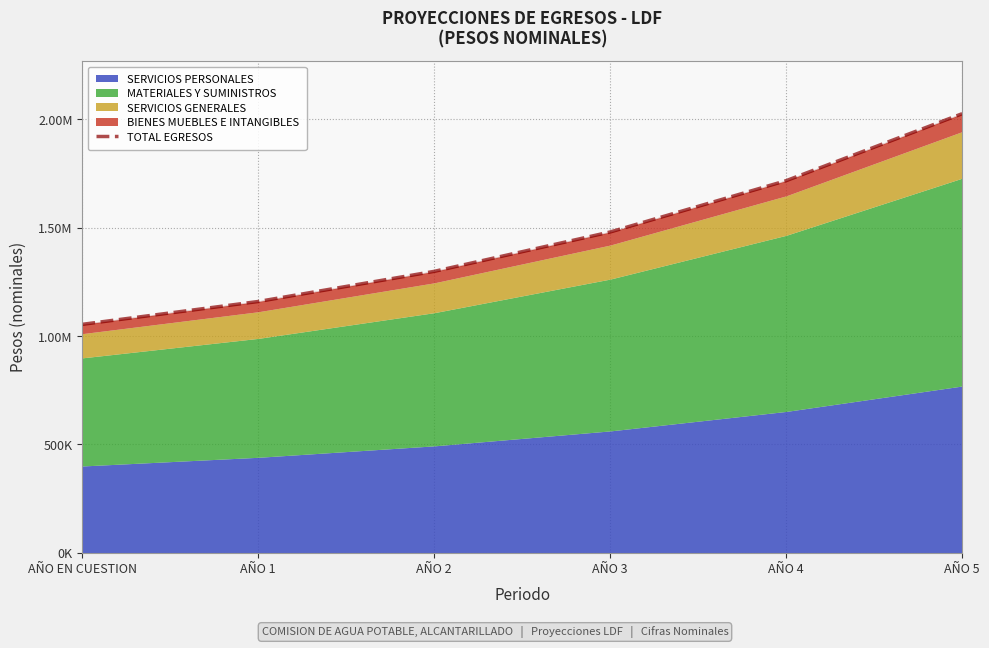

Rank the categories by value from highest to lowest.

AÑO 5, AÑO 4, AÑO 3, AÑO 2, AÑO 1, AÑO EN CUESTION